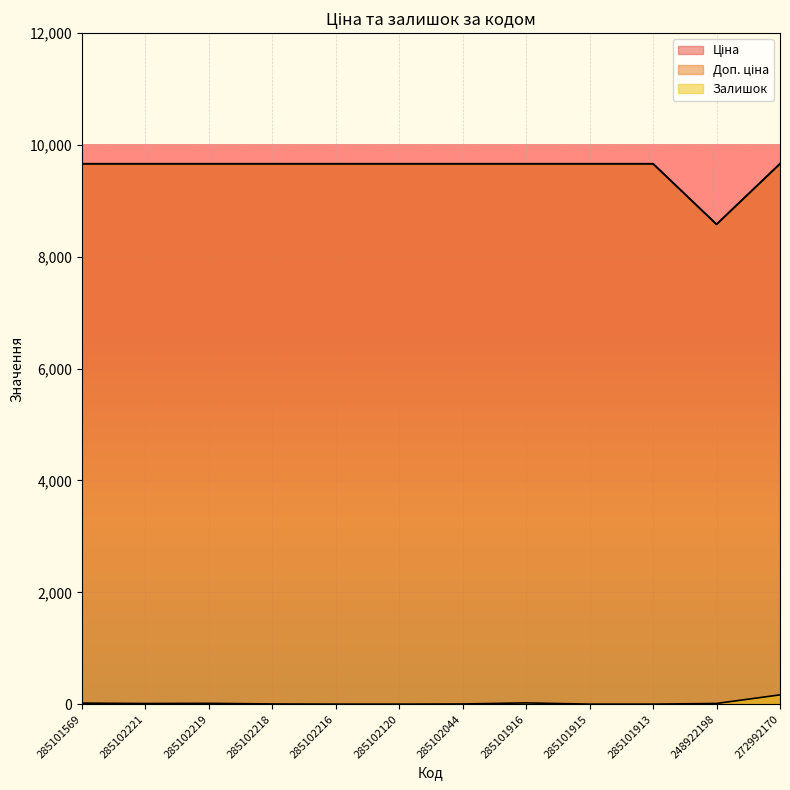

Reading right to left, what are all the values shown in this chart?

Ціна: 9664.7	8581.1	9664.7	9664.7	9664.7	9664.7	9664.7	9664.7	9664.7	9664.7	9664.7	9664.7
Доп. ціна: 9664.7	8581.1	9664.7	9664.7	9664.7	9664.7	9664.7	9664.7	9664.7	9664.7	9664.7	9664.7
Залишок: 166.0	12.0	0.0	0.0	22.0	3.0	0.0	0.0	3.0	14.0	11.0	18.0